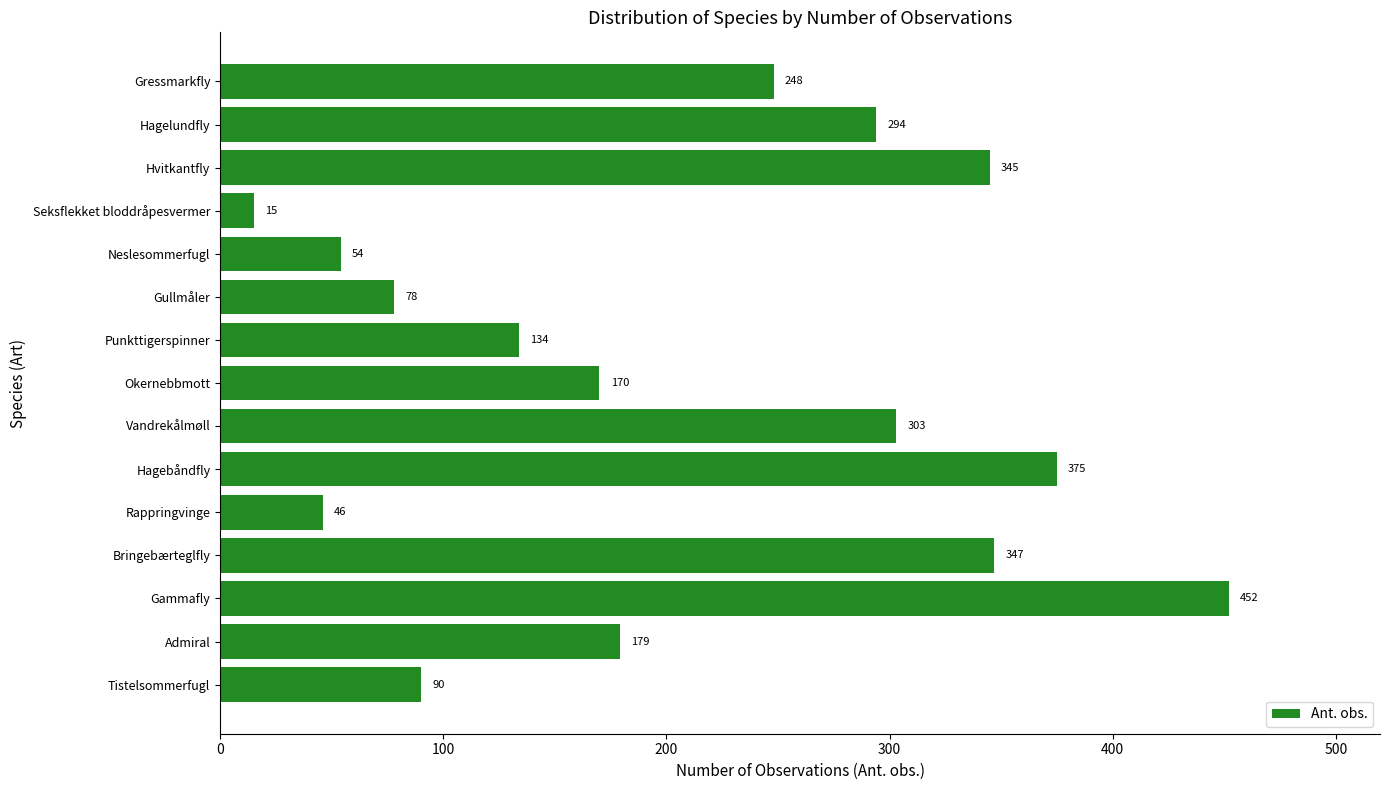

Rank the categories by value from highest to lowest.

Gammafly, Hagebåndfly, Bringebærteglfly, Hvitkantfly, Vandrekålmøll, Hagelundfly, Gressmarkfly, Admiral, Okernebbmott, Punkttigerspinner, Tistelsommerfugl, Gullmåler, Neslesommerfugl, Rappringvinge, Seksflekket bloddråpesvermer